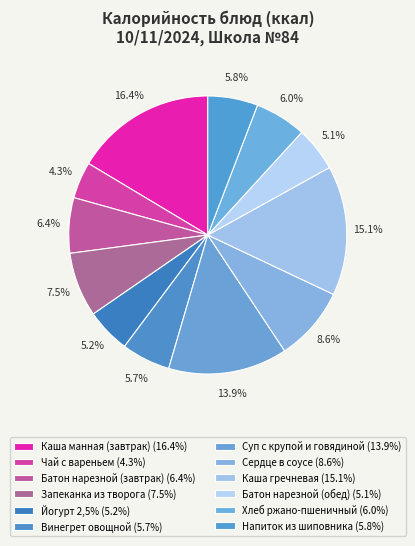

Which category has the smallest portion of the pie?

Чай с вареньем